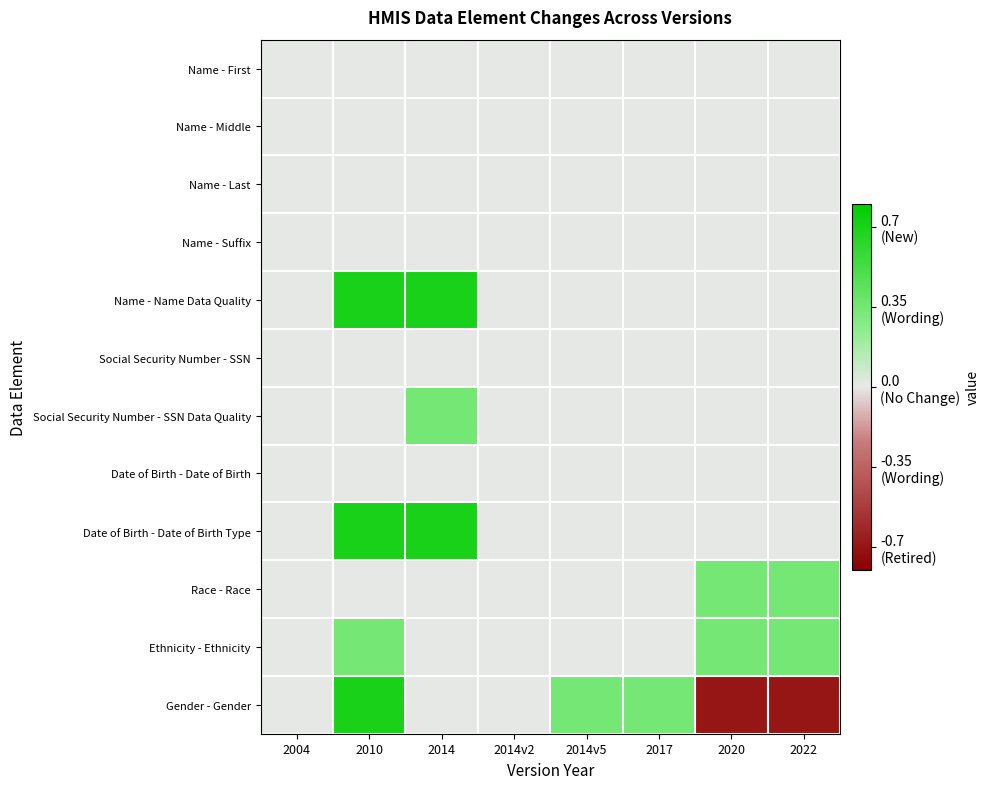

Count the number of categories in the chart.

8